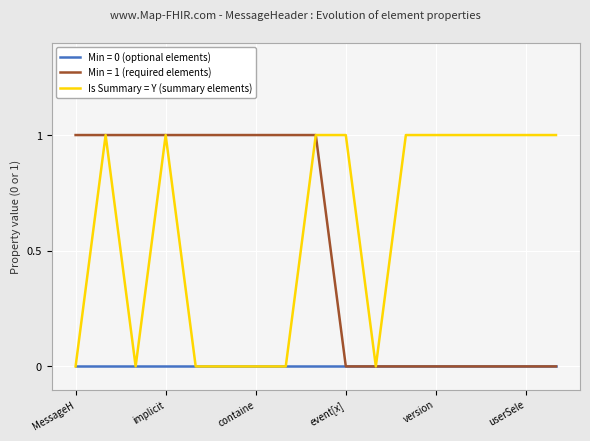

Is it true that Is Summary = Y (summary elements) equals 1 at event[x]?

True